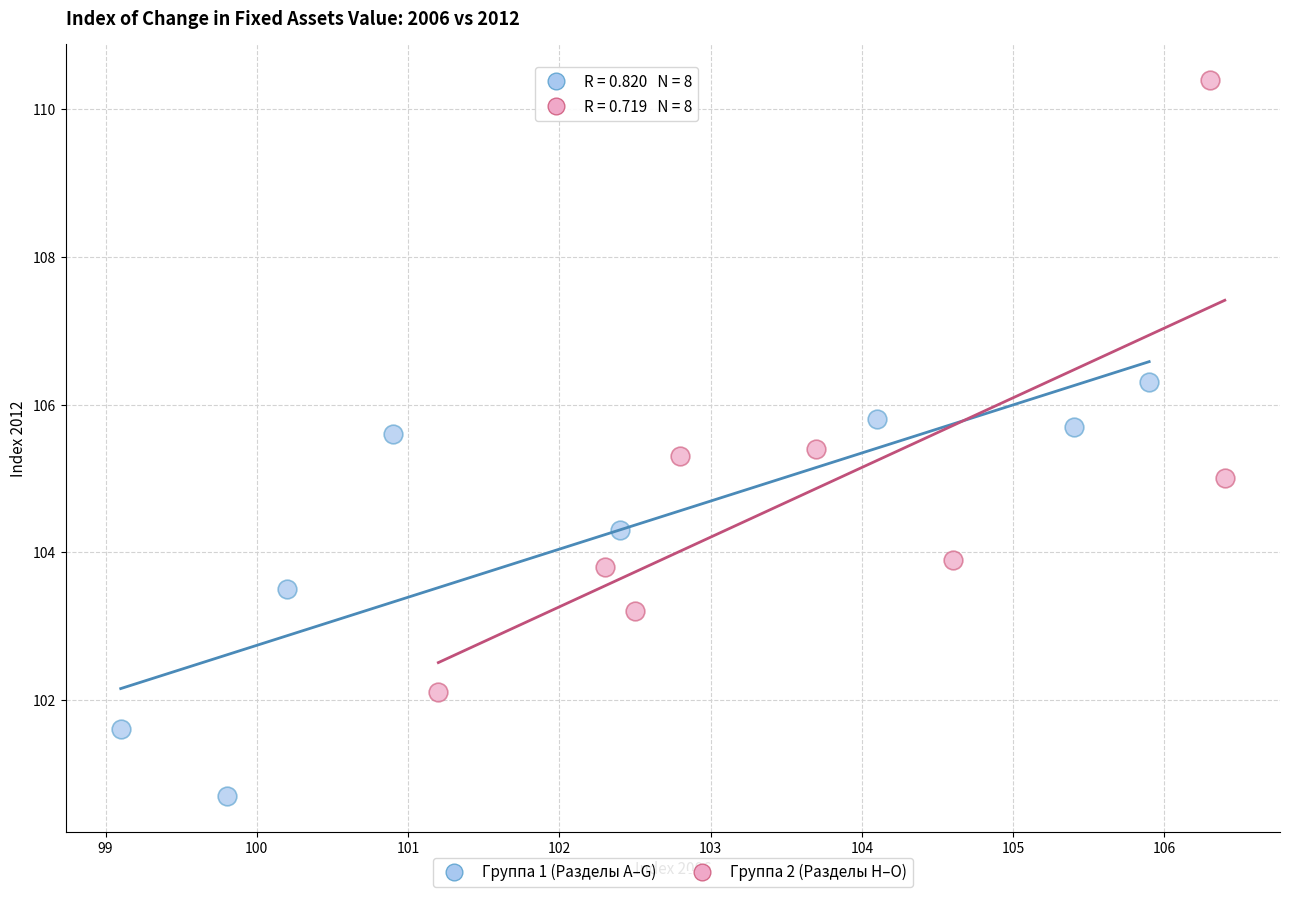

Which series has the widest spread of Y values?

Группа 2 (Разделы H–O)